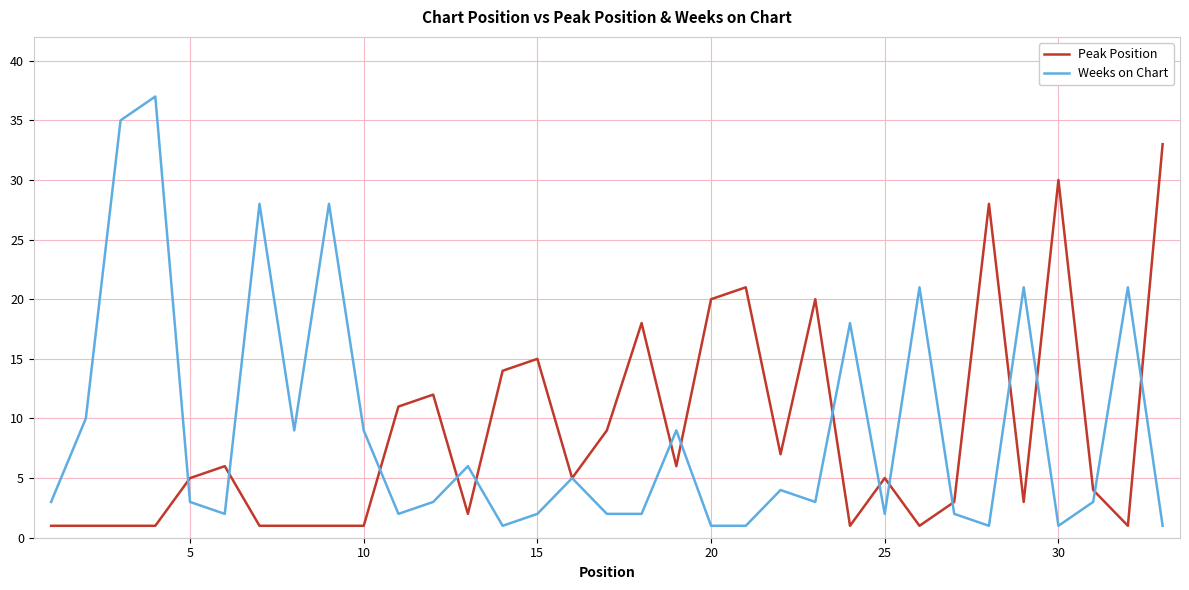

Which series has the largest range (max minus min)?

Weeks on Chart